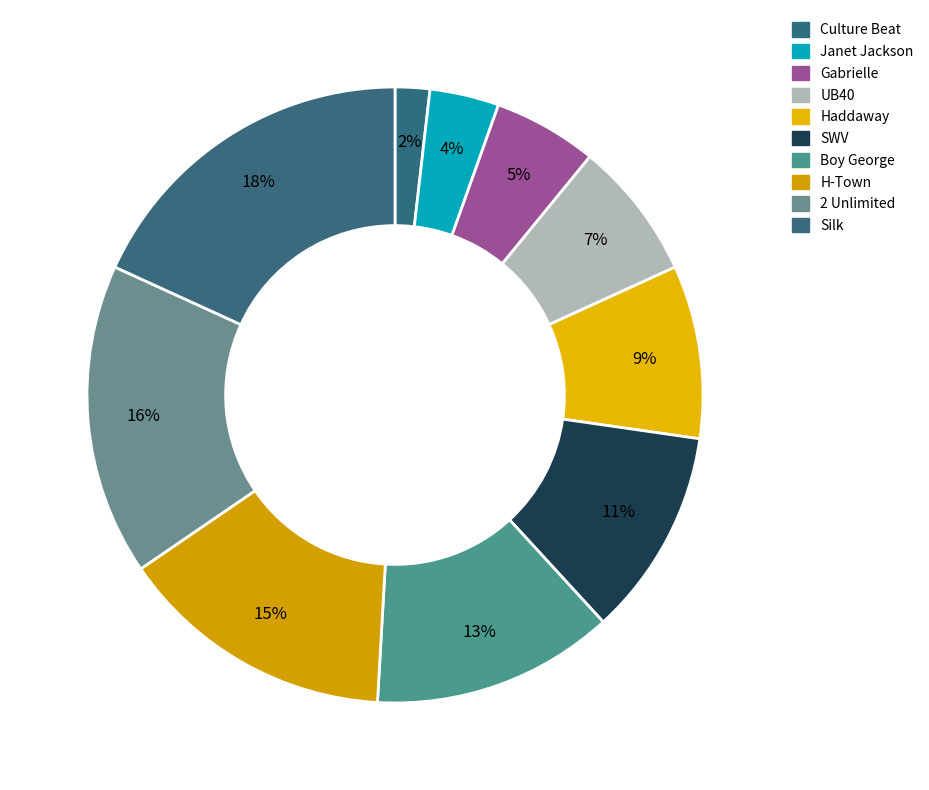

To the nearest percent, what is the average slice percentage?

10%